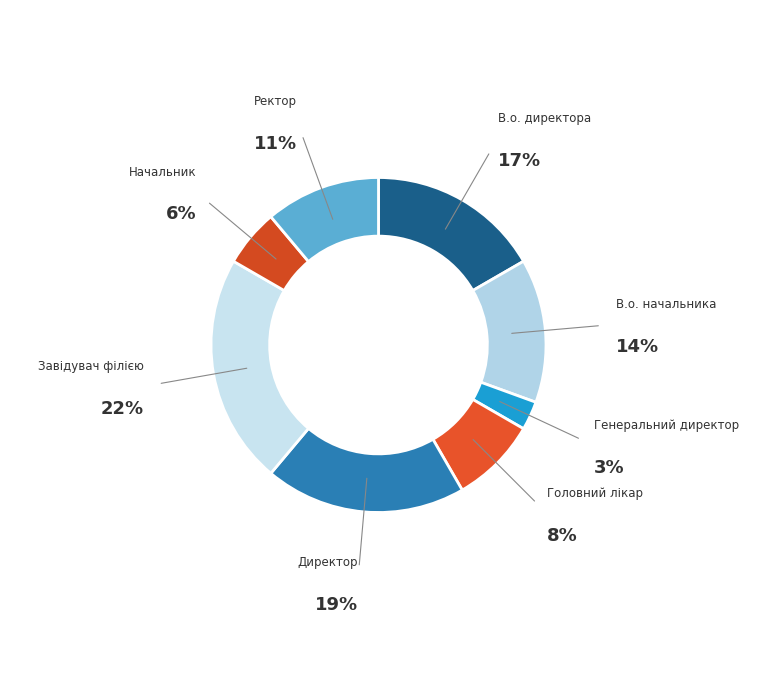

Which slice is the smallest?

Генеральний директор